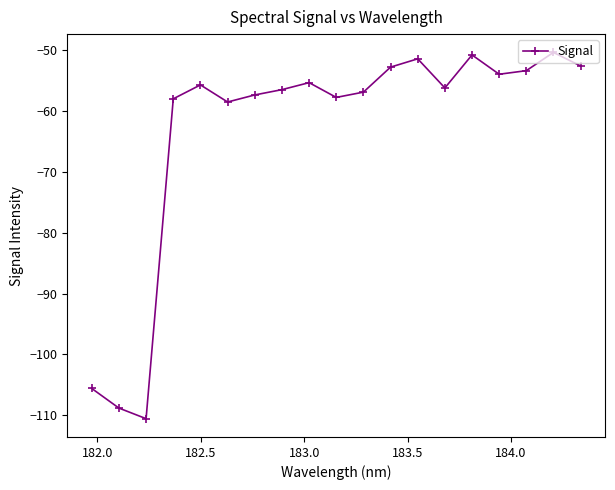

What is the maximum value shown in the chart?

-50.3